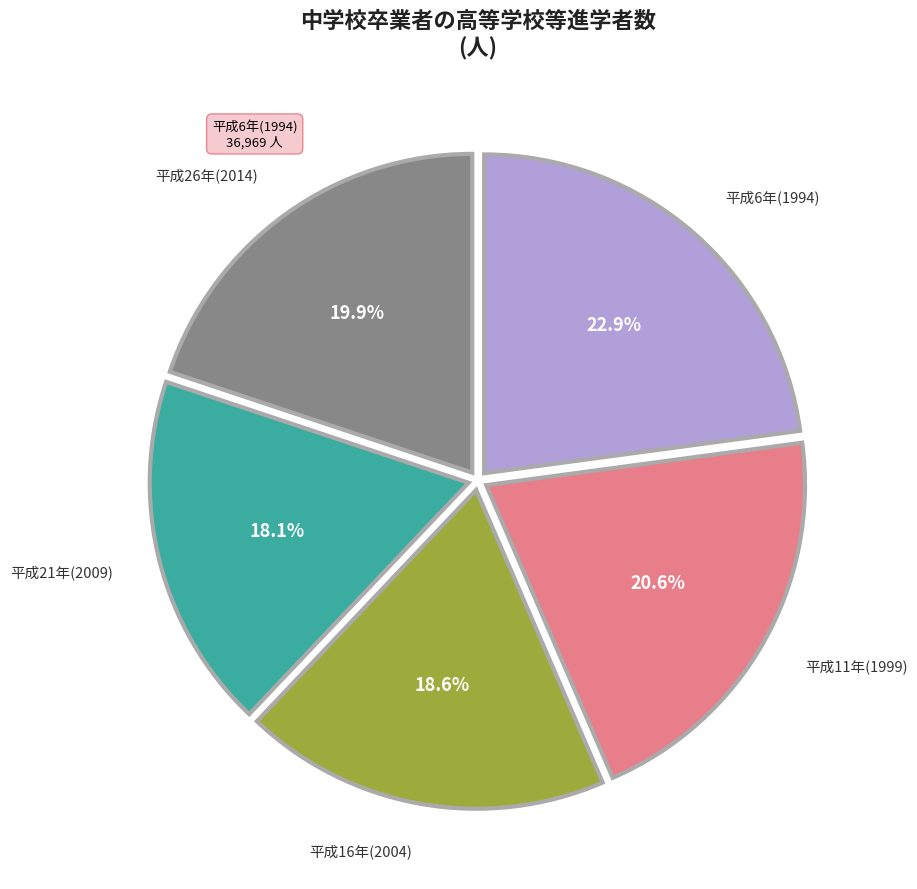

Is there a majority slice in this chart?

No